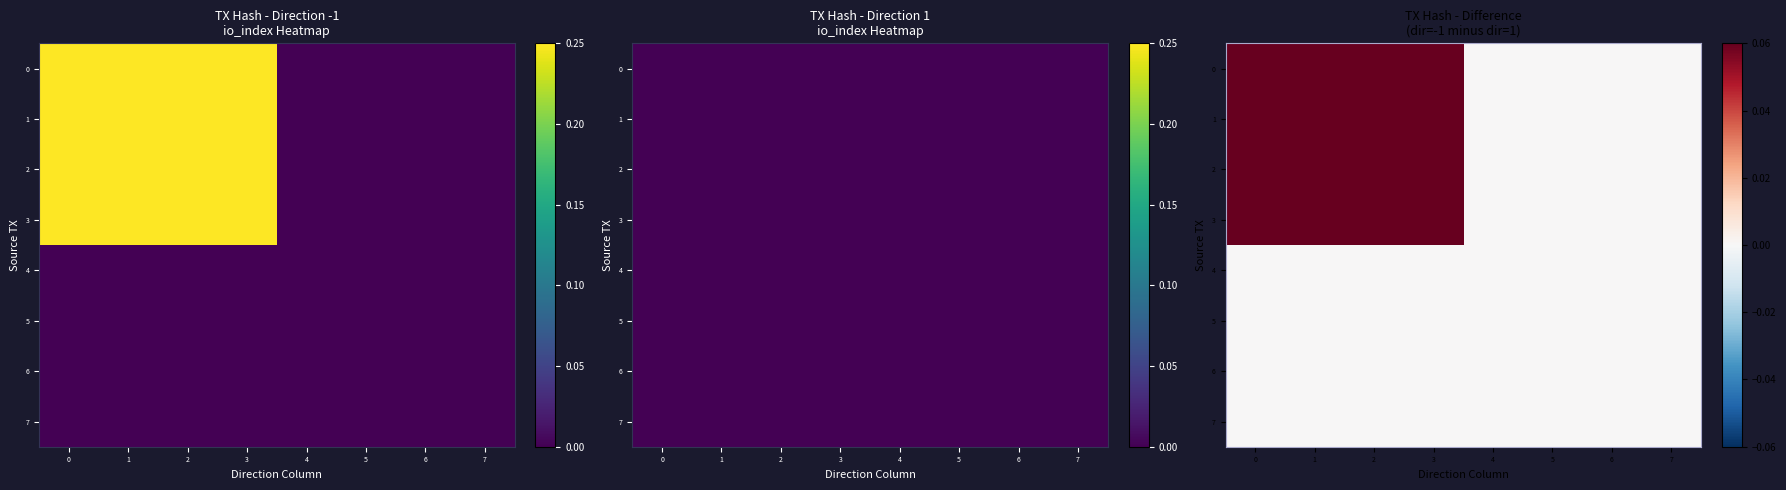

What is the sum of the 3 values at 5 and 3?

0.2